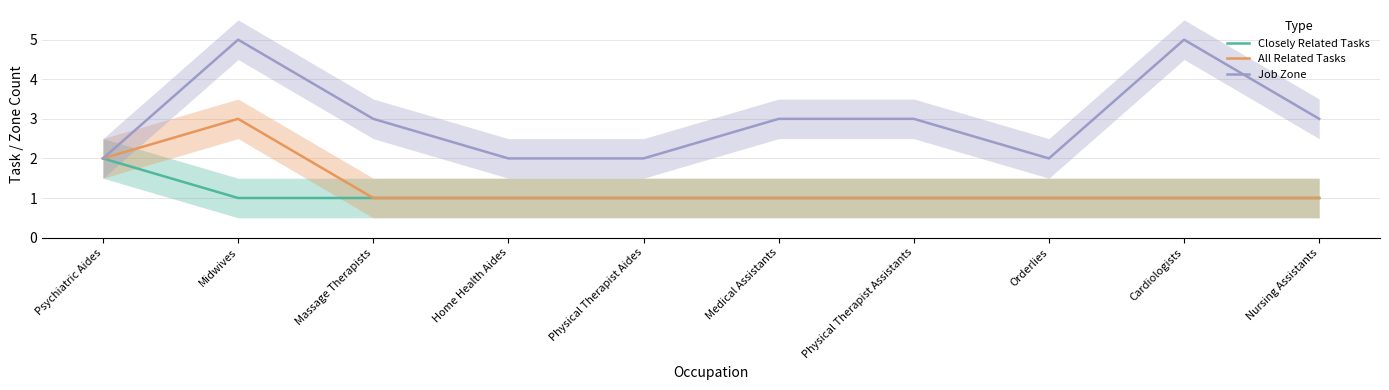

What is the average value of the Closely Related Tasks series?

1